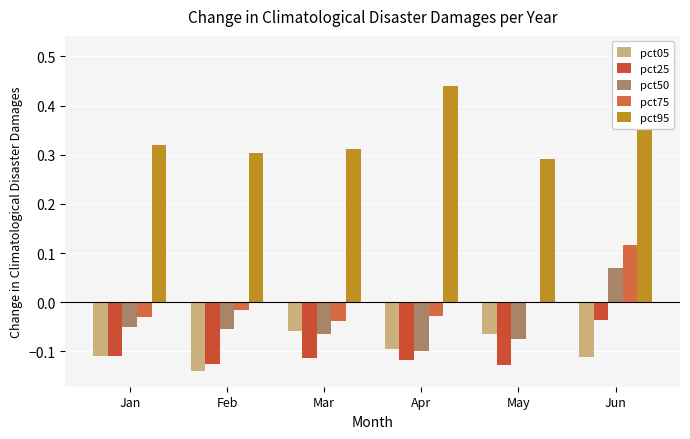

List the labels in order of pct95 value, smallest first.

May, Feb, Mar, Jan, Apr, Jun